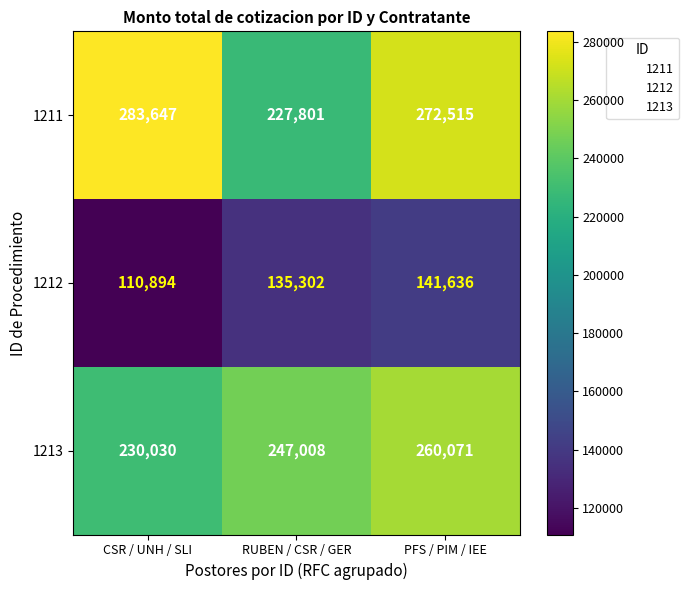

Is it true that 1212 equals 141636 at PFS / PIM / IEE?

True